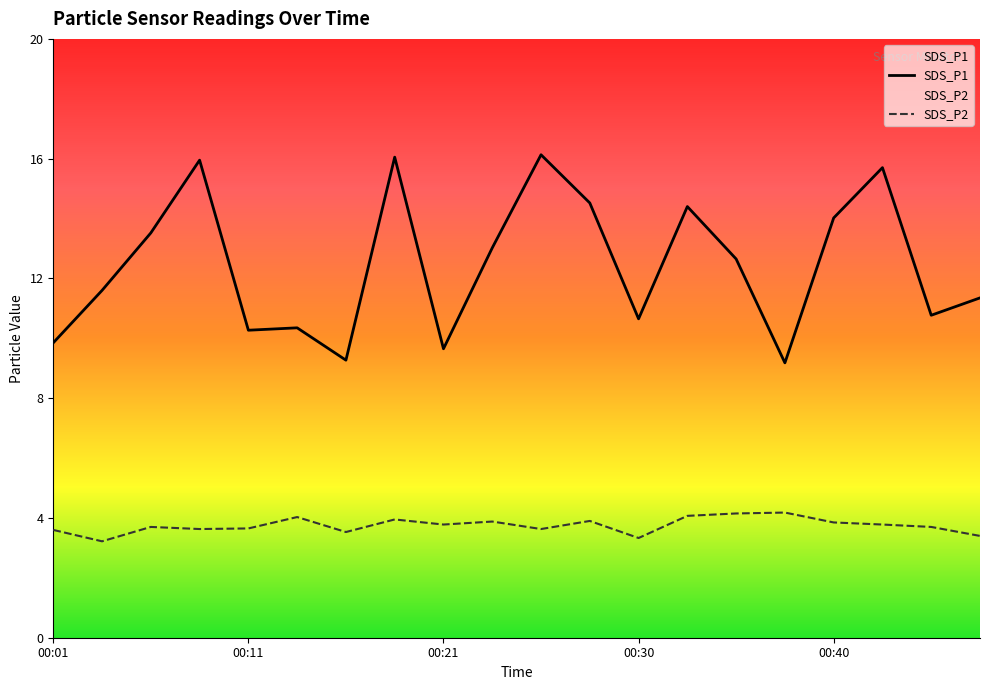

Which series has the widest spread of values?

SDS_P1